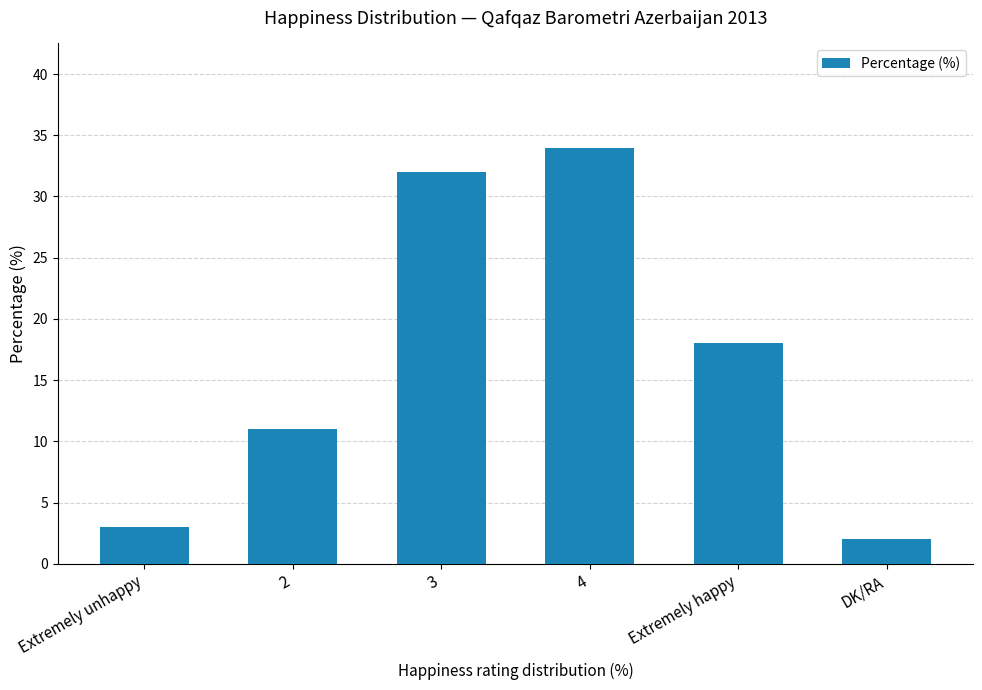

Read the value at 2, to the nearest 10.

10